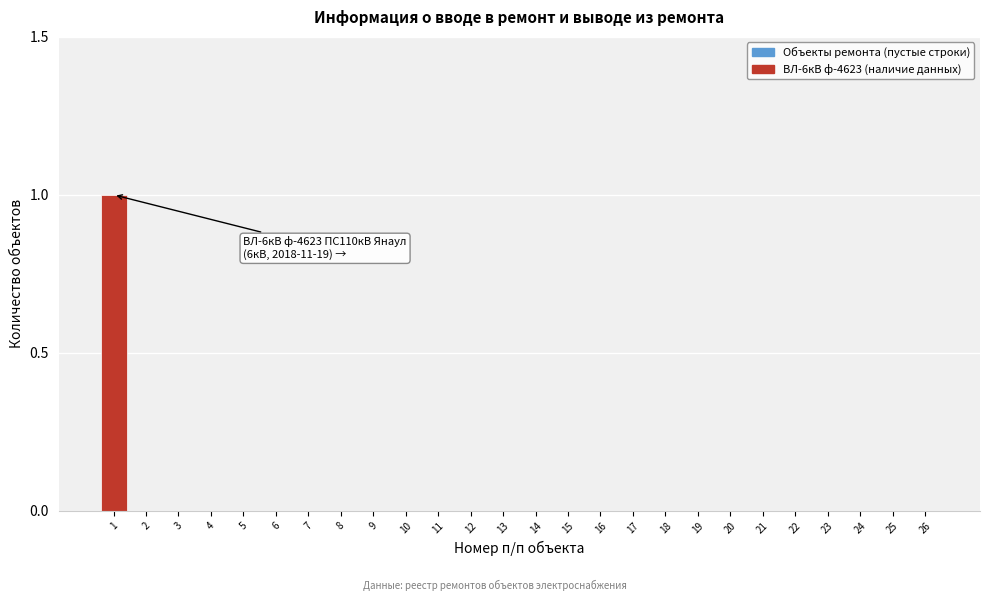

Reading right to left, transcribe all the data shown in this chart.

26=0	25=0	24=0	23=0	22=0	21=0	20=0	19=0	18=0	17=0	16=0	15=0	14=0	13=0	12=0	11=0	10=0	9=0	8=0	7=0	6=0	5=0	4=0	3=0	2=0	1=1